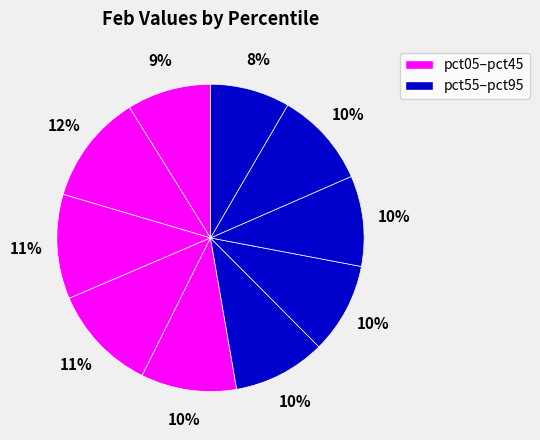

Which category has the biggest portion of the pie?

pct15